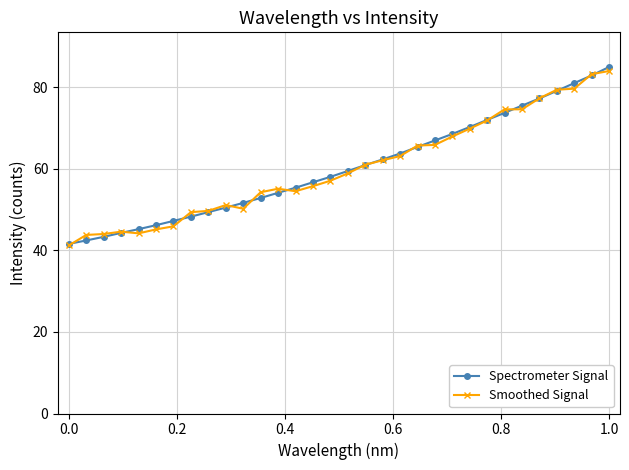

True or false: Smoothed Signal has more than 2 interior local peaks.

True